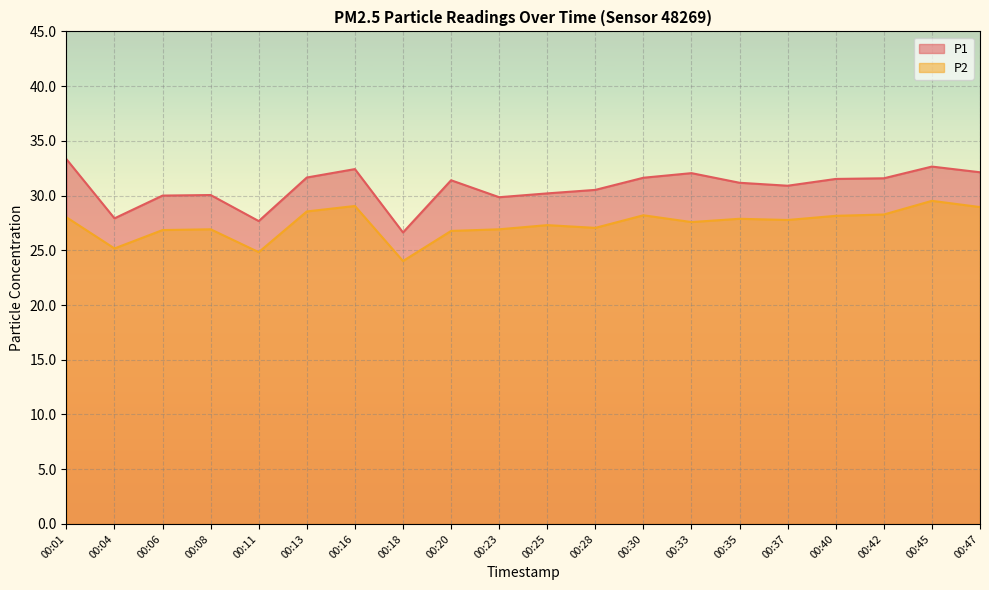

What is the lowest value of the P1 series?

26.6